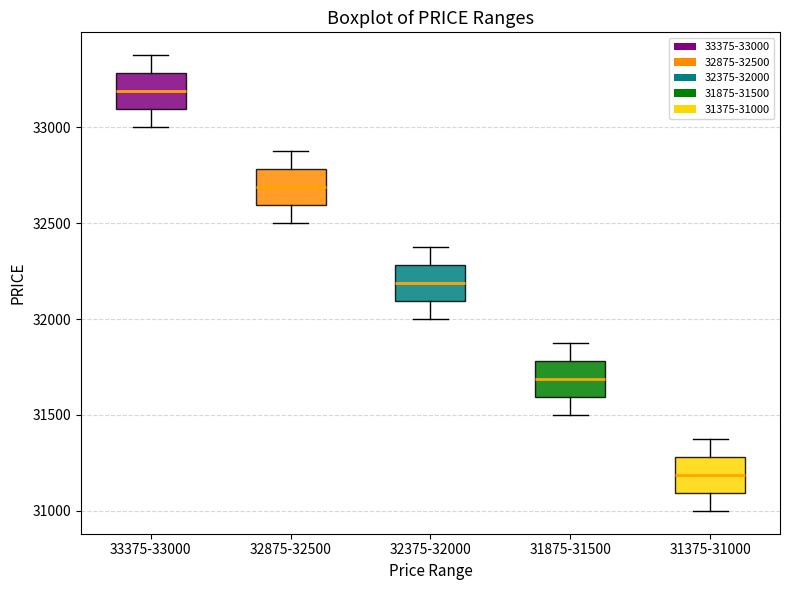

Reading left to right, transcribe this box plot: for each box, give where its median line is, the range the box spans, and where its two whiskers end, as read against the y-axis. The values are not printed on the chart, so give them approximately, as read against the axis.

33375-33000: median 33200, box 33100 to 33300, whiskers 33000 to 33400
32875-32500: median 32700, box 32600 to 32800, whiskers 32500 to 32900
32375-32000: median 32200, box 32100 to 32300, whiskers 32000 to 32400
31875-31500: median 31700, box 31600 to 31800, whiskers 31500 to 31900
31375-31000: median 31200, box 31100 to 31300, whiskers 31000 to 31400